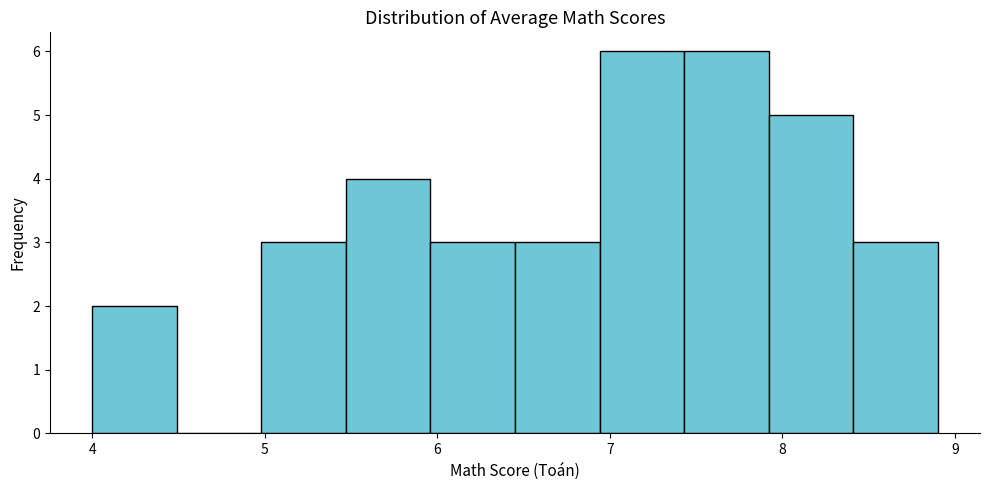

Reading left to right, transcribe this chart: for each bar, give the range it covers on the x-axis and its height. Neither the bar edges nor the heights are printed on the chart, so give them approximately, as read against the axes.

4.00 to 4.49: 2
4.49 to 4.98: 0
4.98 to 5.47: 3
5.47 to 5.96: 4
5.96 to 6.45: 3
6.45 to 6.94: 3
6.94 to 7.43: 6
7.43 to 7.92: 6
7.92 to 8.41: 5
8.41 to 8.90: 3